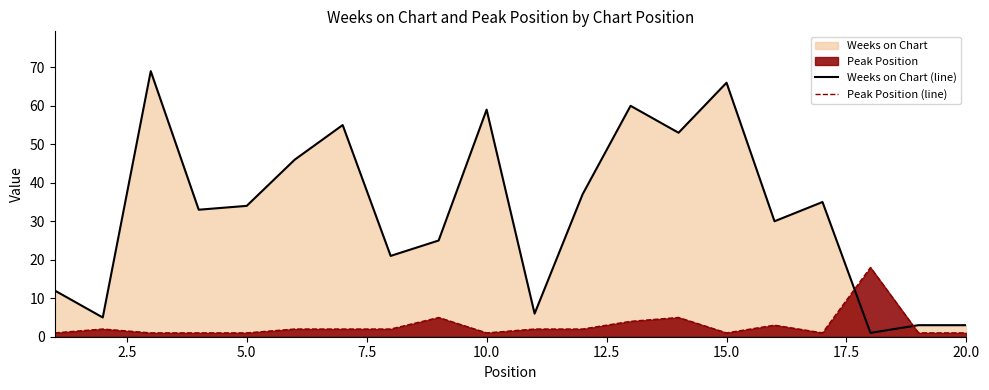

What is the highest value of the Peak Position (line) series?

18